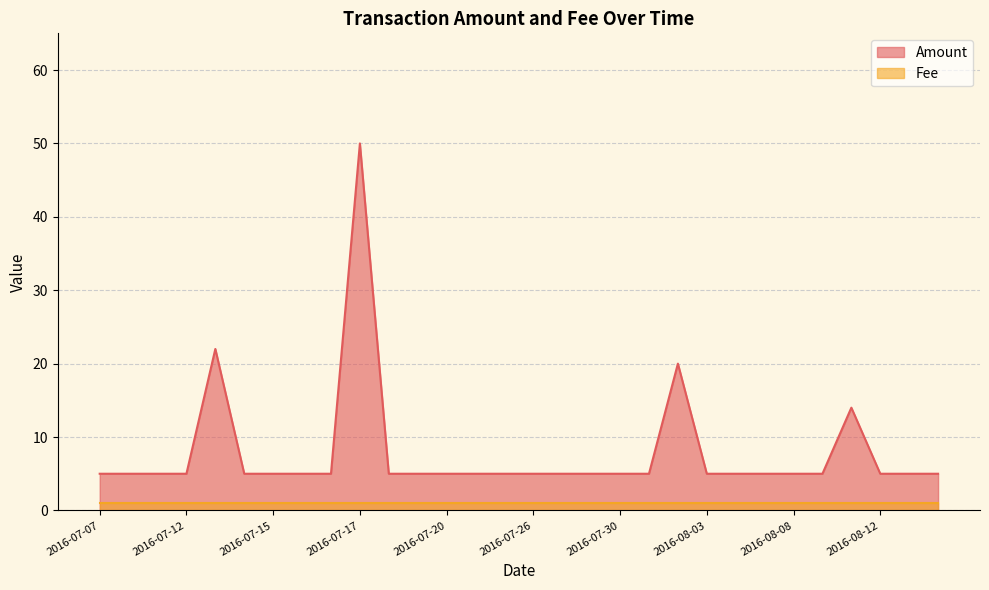

Rank the series by their maximum value, from lowest to highest.

Fee, Amount